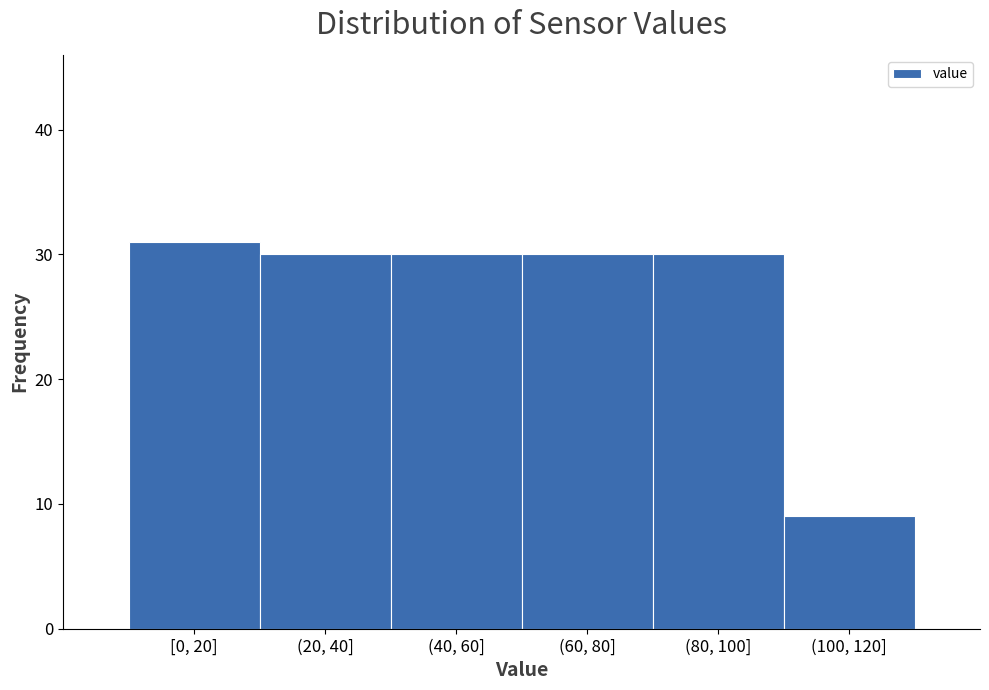

Reading left to right, transcribe all the data shown in this chart.

31	30	30	30	30	9